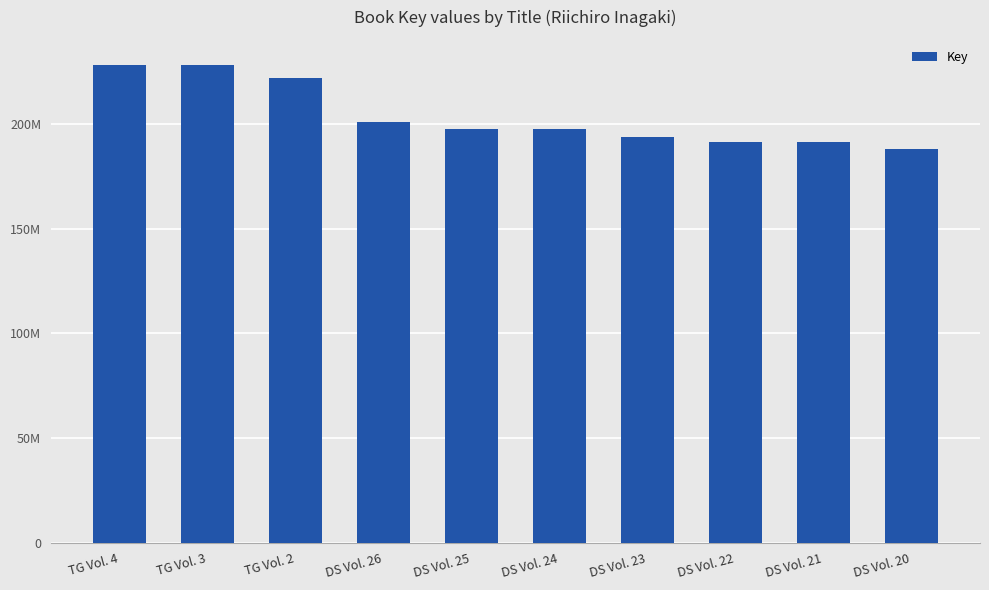

Are the bars horizontal?

No